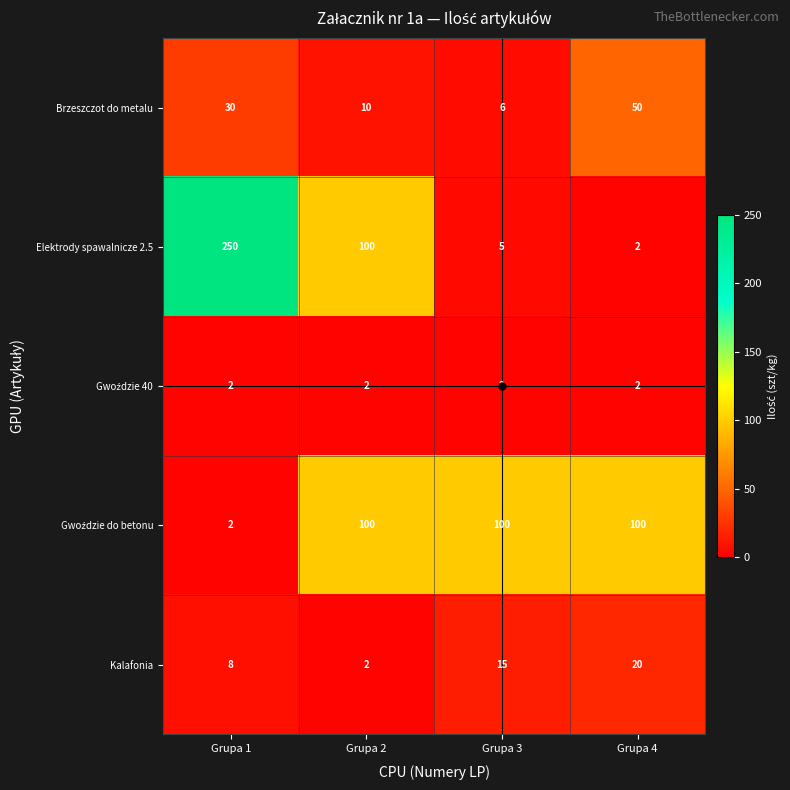

What is the sum of the Elektrody spawalnicze 2.5 values at Grupa 1 and Grupa 3?

255